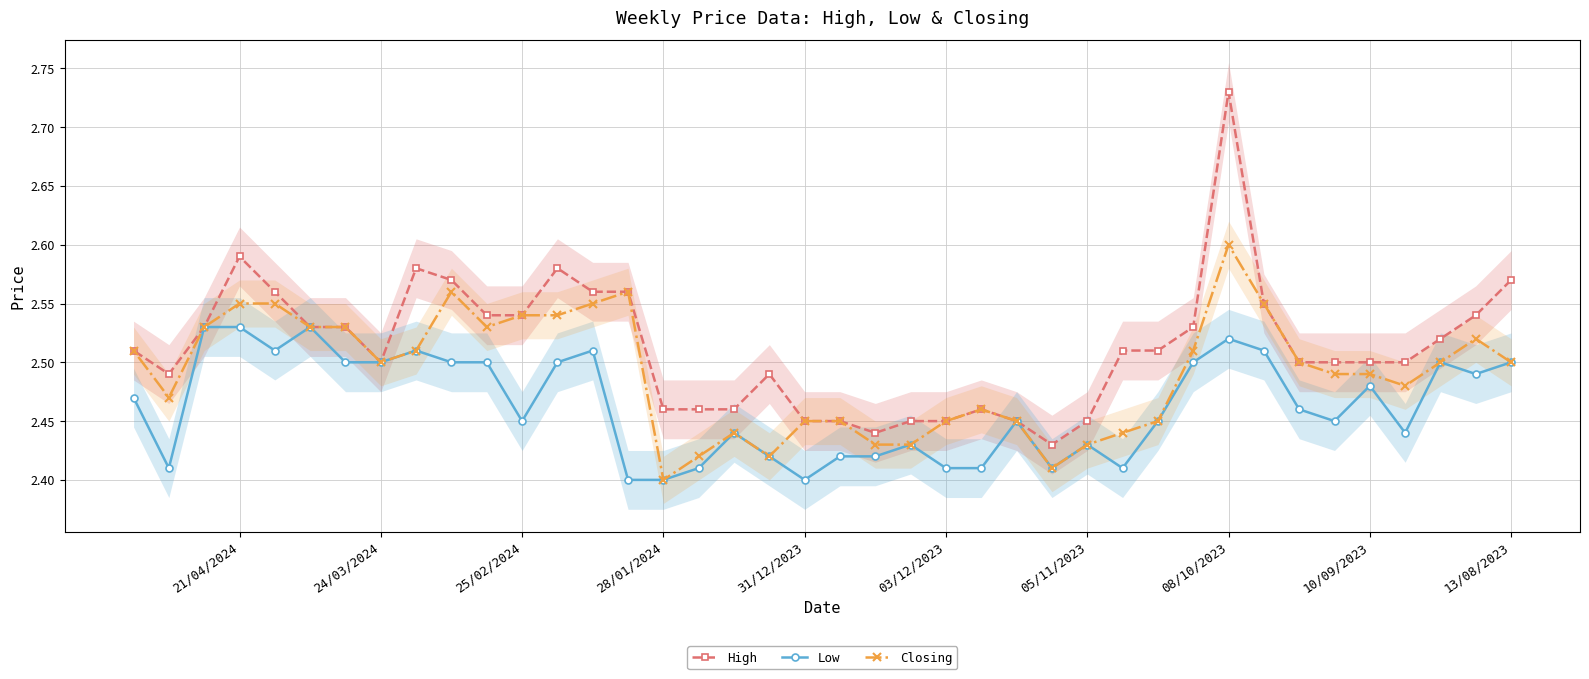

The Low series shows 3.9 at 30. True or false?

False